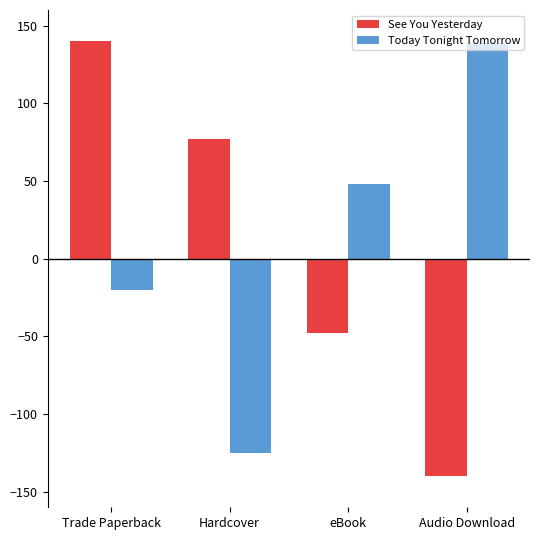

How many data points does each series have?

4